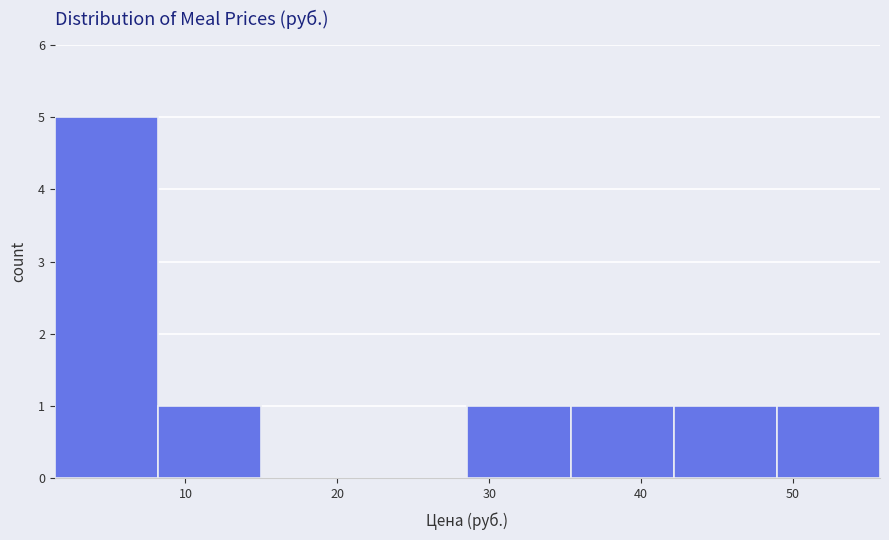

Over which range of the x-axis is the bar tallest?

1 to 8